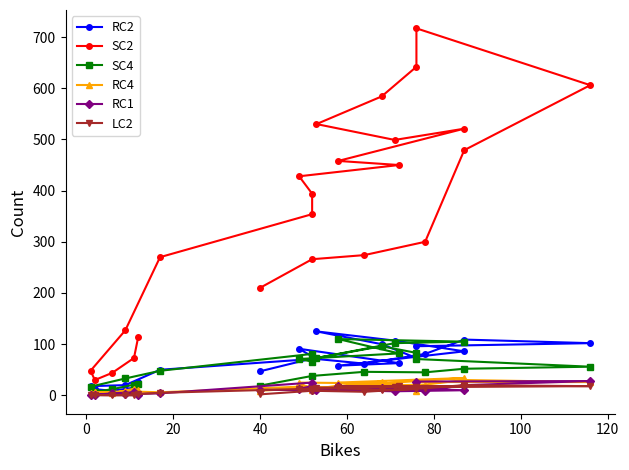

Is it true that SC4 equals 12 at 40?

False